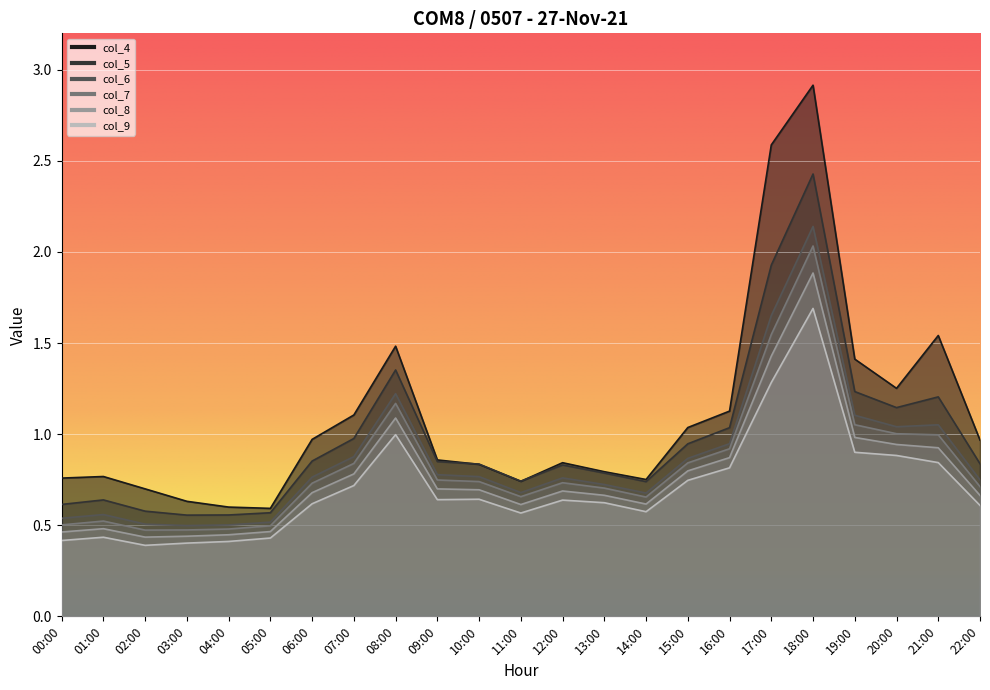

True or false: col_8 and col_4 cross at least once.

False